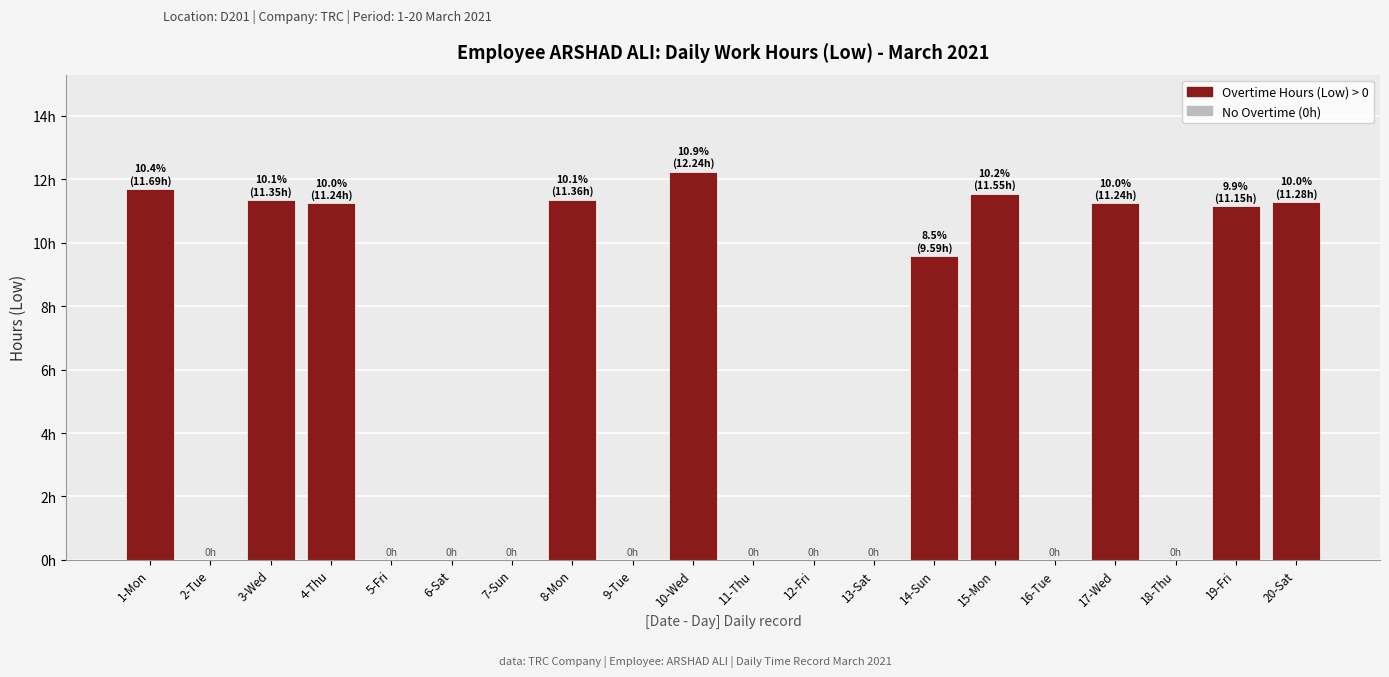

Are the bars horizontal?

No